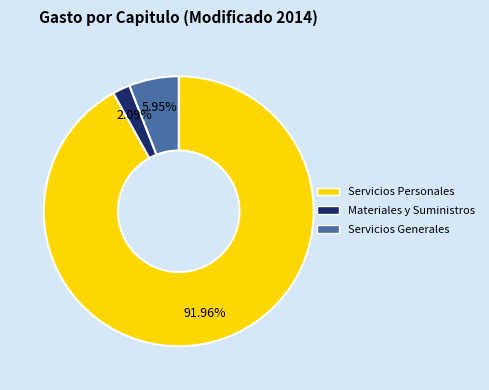

To the nearest percent, what percentage of the pie is Servicios Generales?

6%